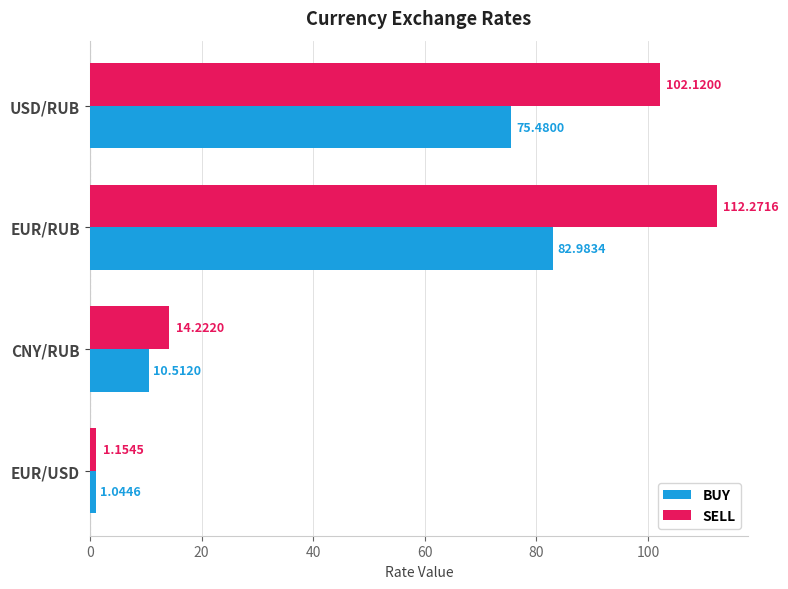

Which category has the lowest value in the BUY series?

EUR/USD